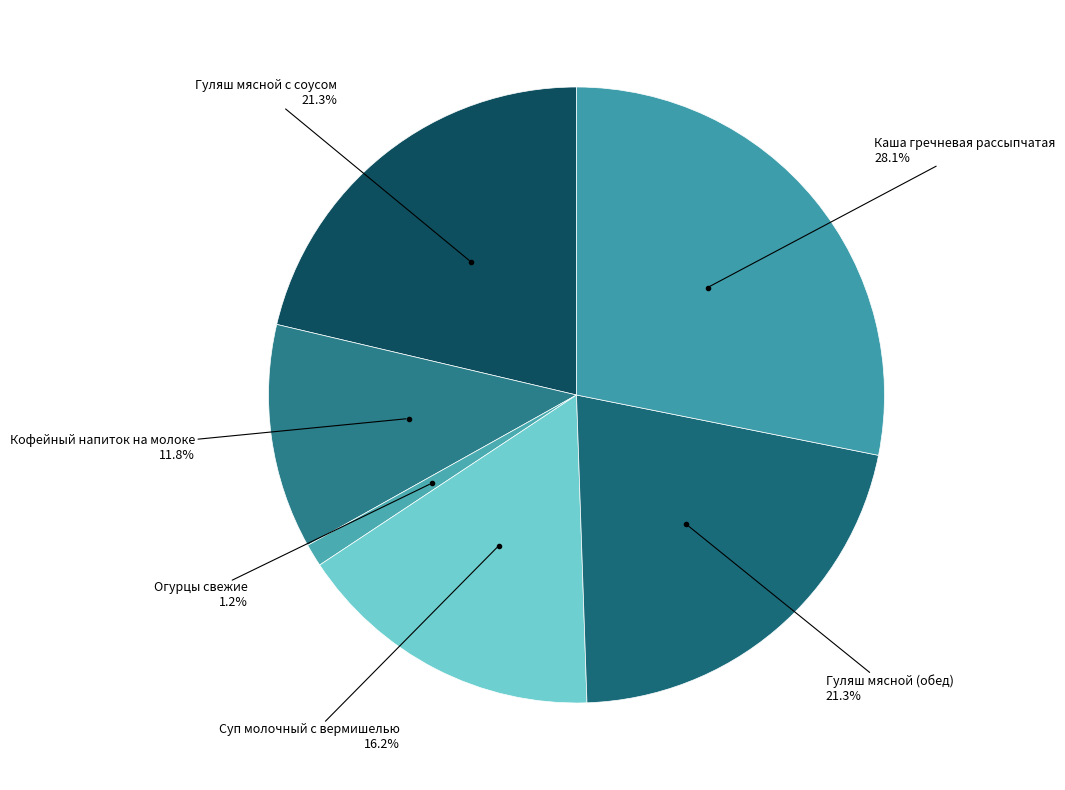

Is there any slice that represents more than half of the pie?

No